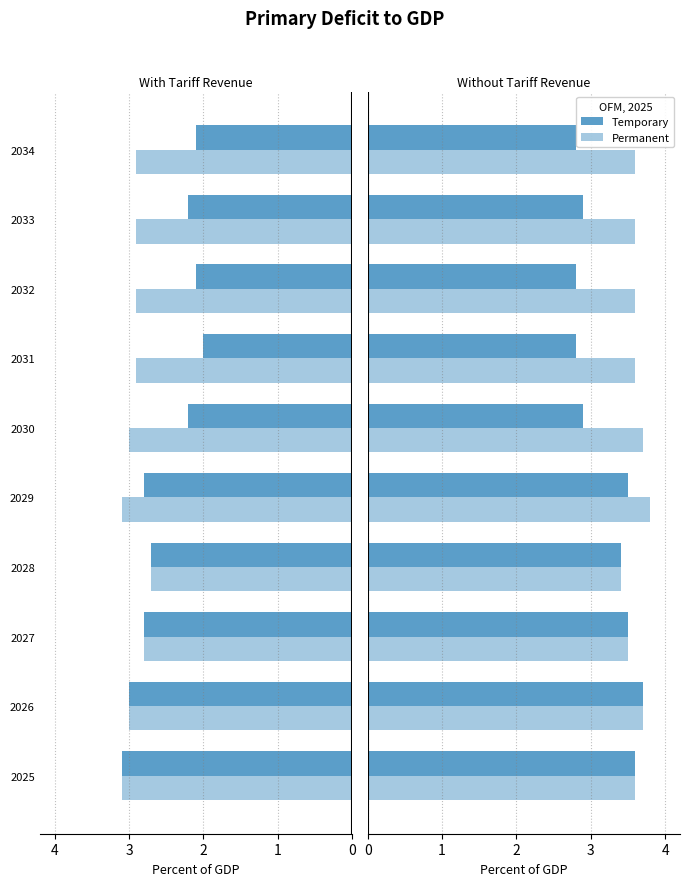

Rank the series by their average value, from lowest to highest.

Temporary with Tariff Revenue, Permanent with Tariff Revenue, Temporary without Tariff Revenue, Permanent without Tariff Revenue